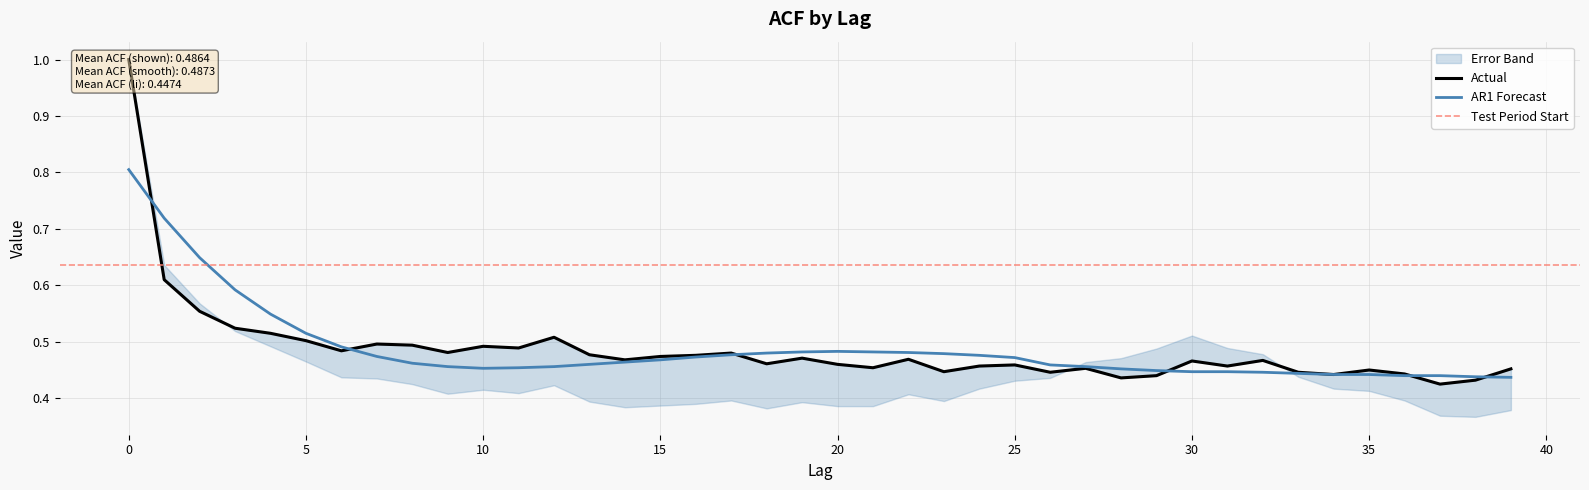

How many lines are shown in the chart?

2